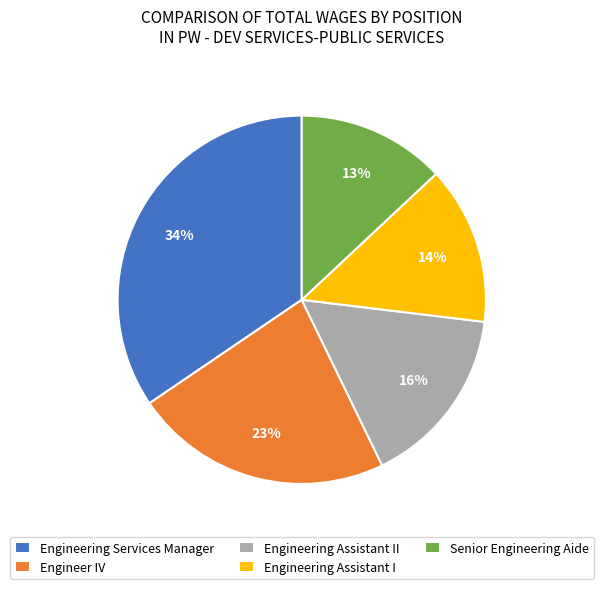

Rank the categories by value from highest to lowest.

Engineering Services Manager, Engineer IV, Engineering Assistant II, Engineering Assistant I, Senior Engineering Aide